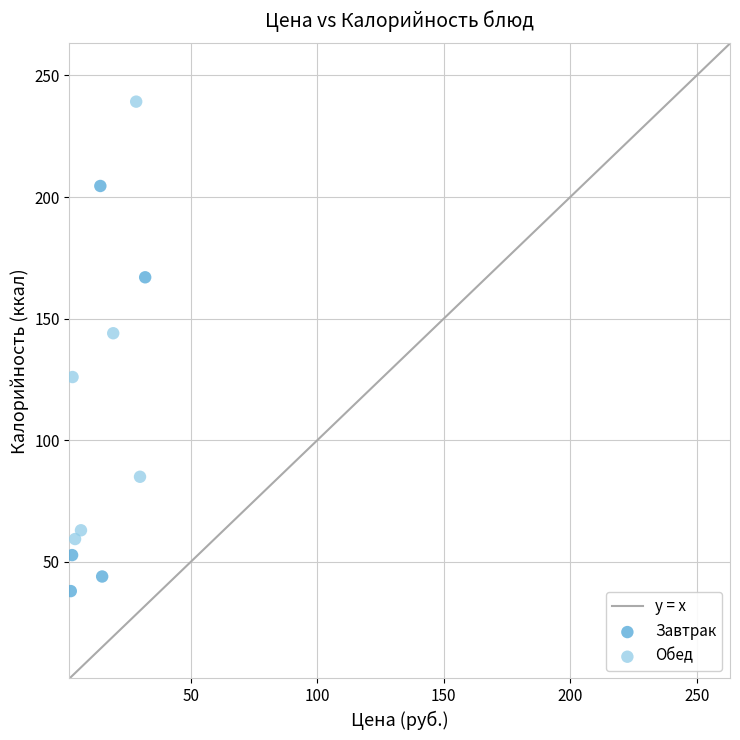

Which series has the largest Y range (max minus min)?

Обед